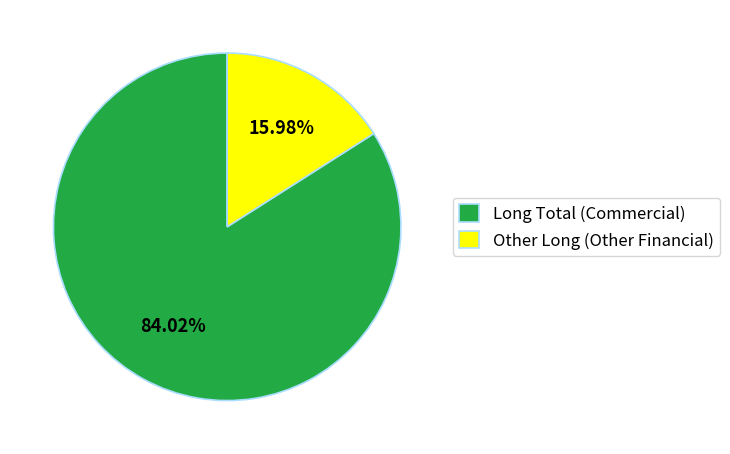

Count the number of slices in the pie.

2